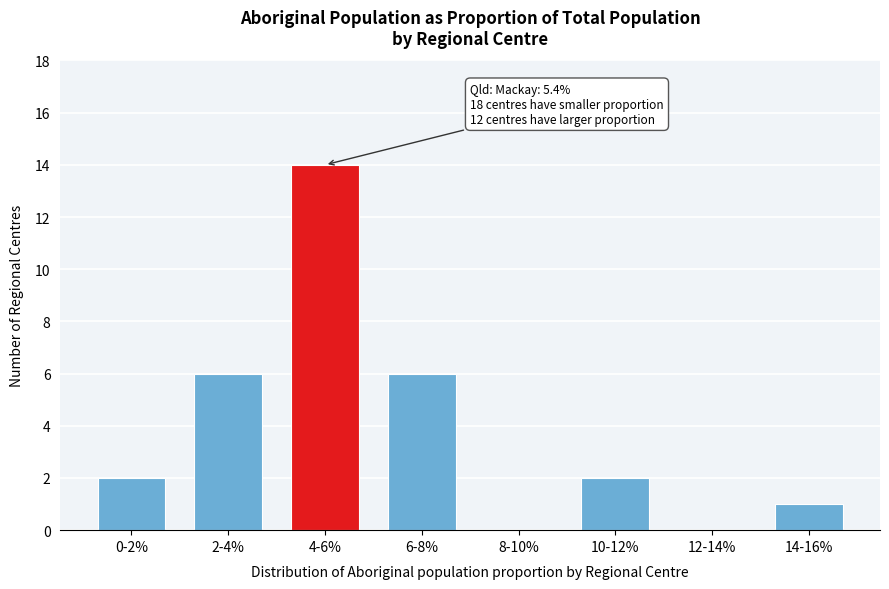

Reading left to right, what are all the values shown in this chart?

0-2%=2	2-4%=6	4-6%=14	6-8%=6	8-10%=0	10-12%=2	12-14%=0	14-16%=1